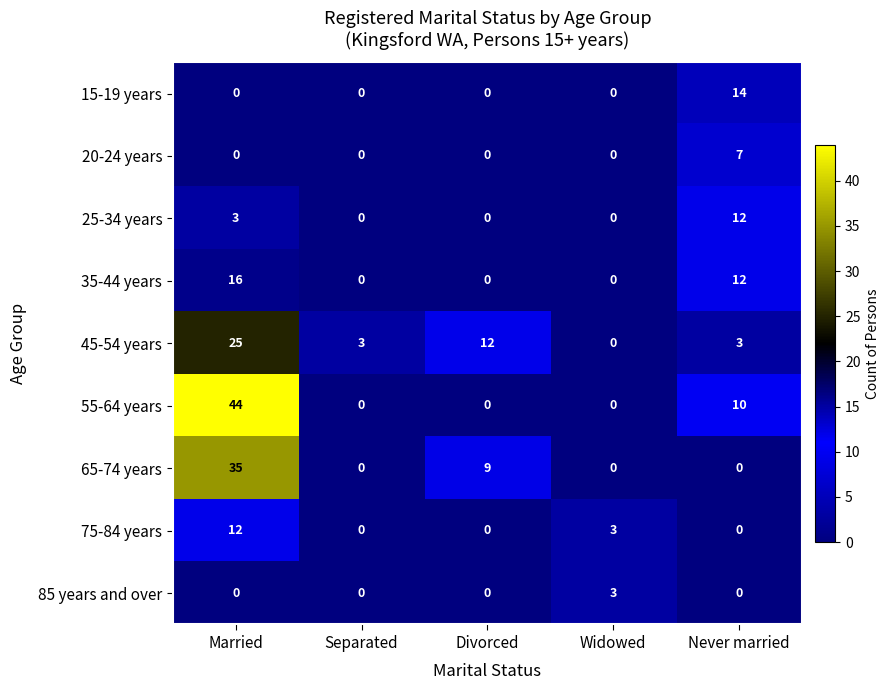

Which series has the widest spread of values?

55-64 years